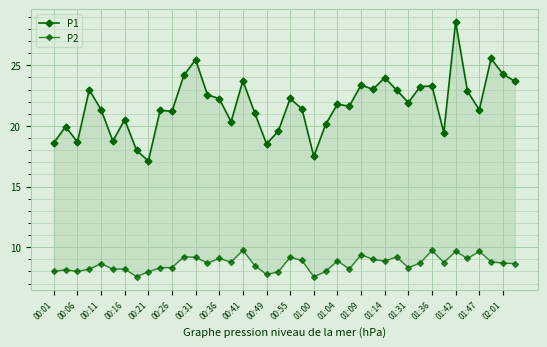

The value of P2 at 00:16 is 3.5. True or false?

False